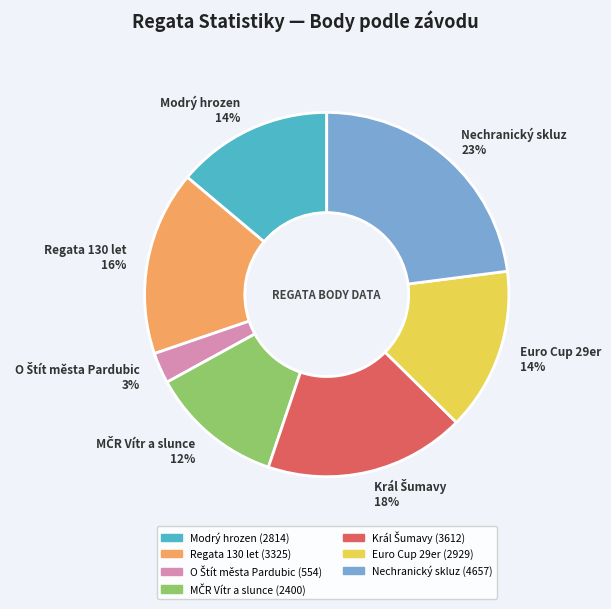

Which category has the biggest portion of the pie?

Nechranický skluz